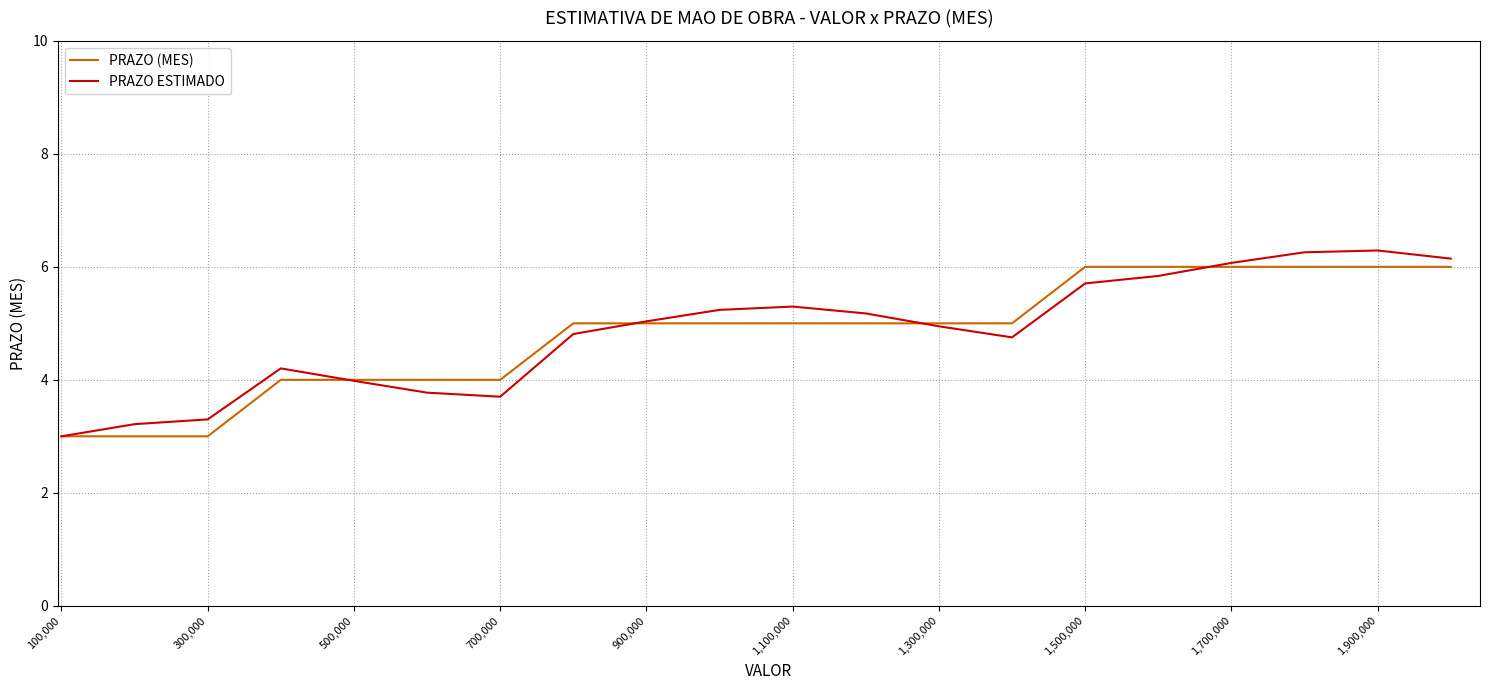

True or false: PRAZO ESTIMADO and PRAZO (MES) cross at least once.

True